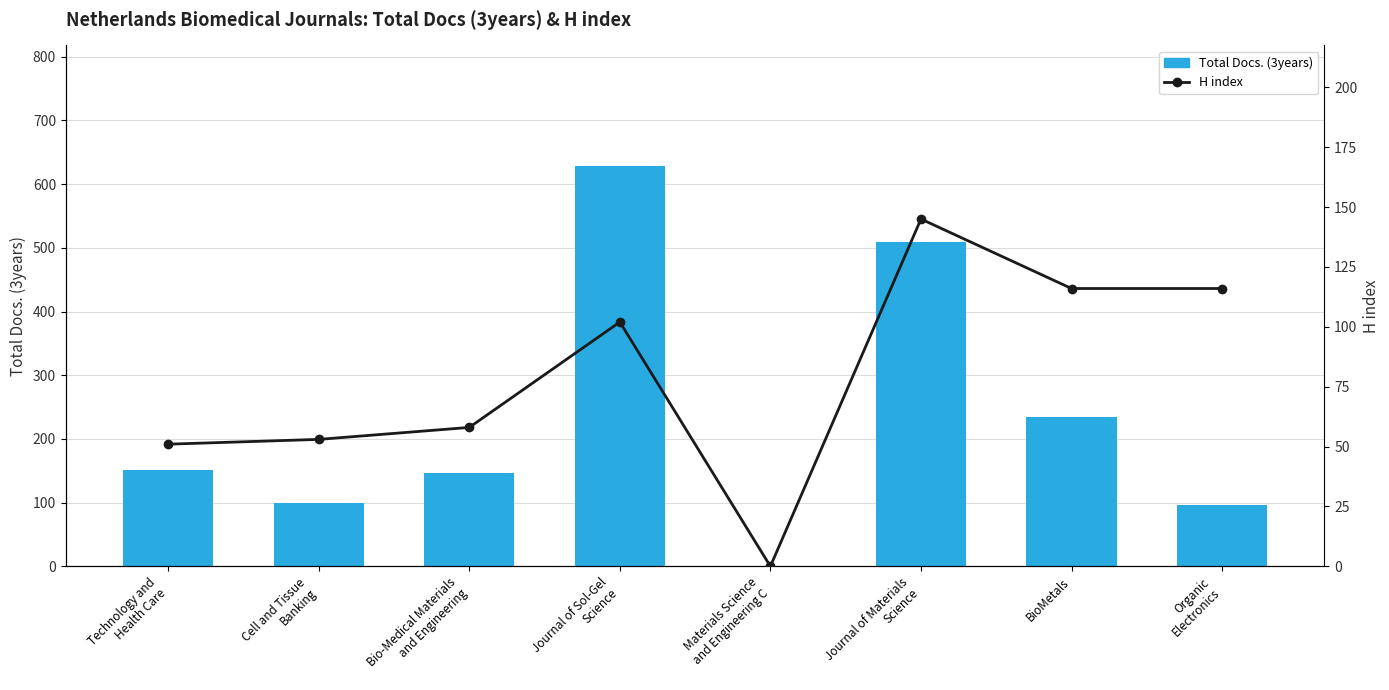

The Total Docs. (3years) series shows 509 at Journal of Materials
Science. True or false?

True